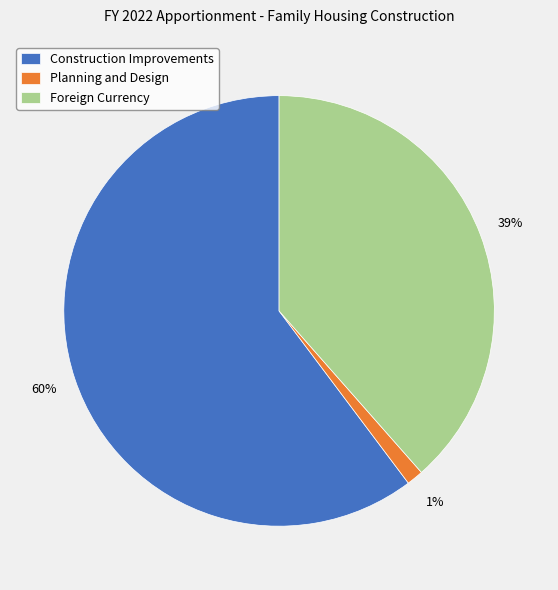

To the nearest percent, what portion does Planning and Design represent?

1%